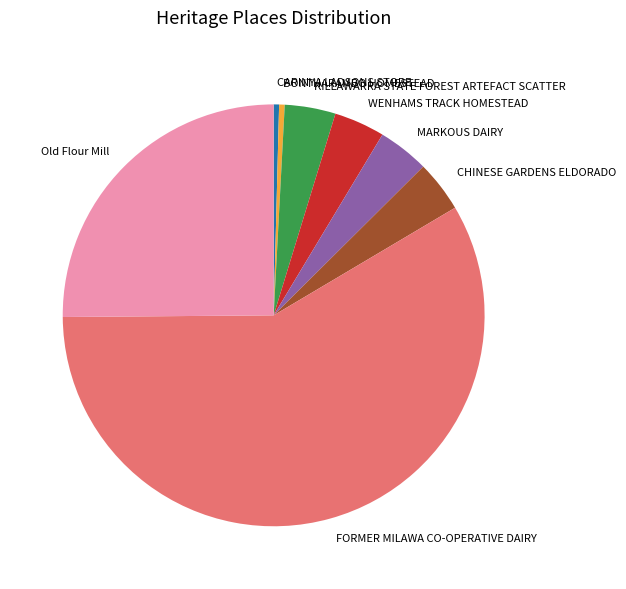

Which category has the biggest portion of the pie?

FORMER MILAWA CO-OPERATIVE DAIRY